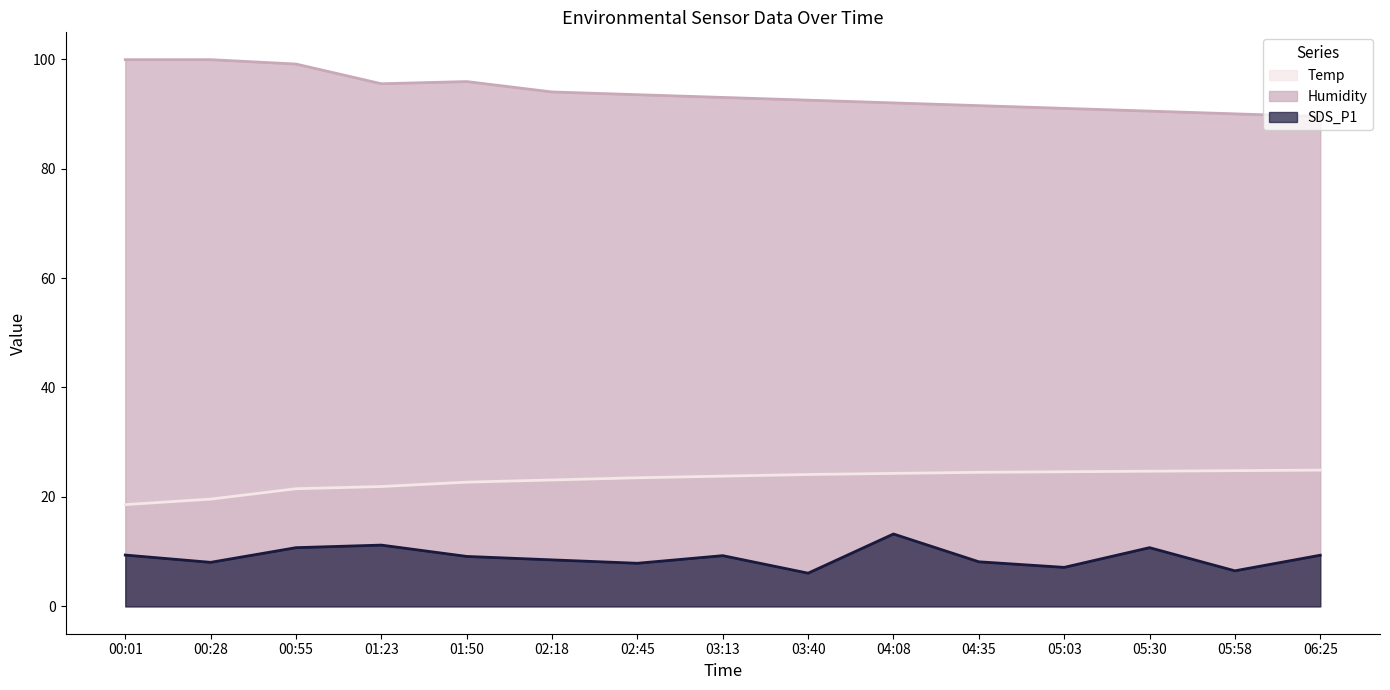

The SDS_P1 series shows 7.9 at 02:45. True or false?

True